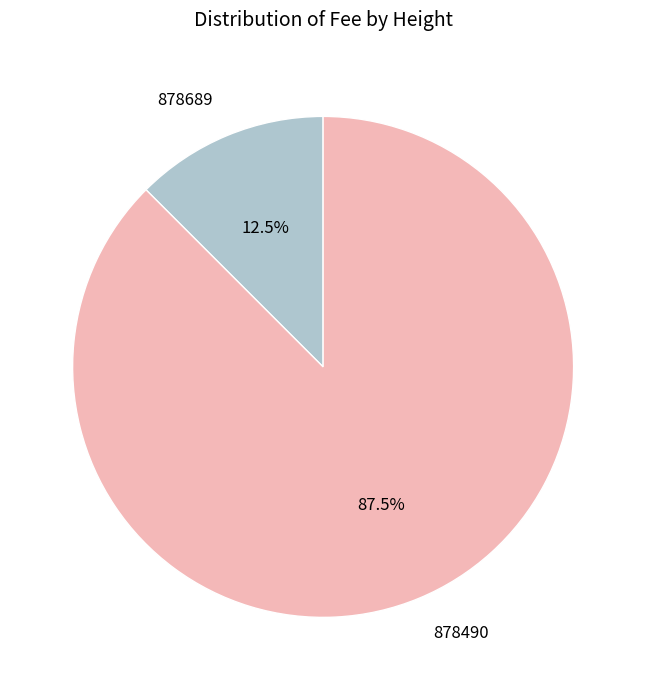

True or false: 878490 accounts for 75% of the total.

False